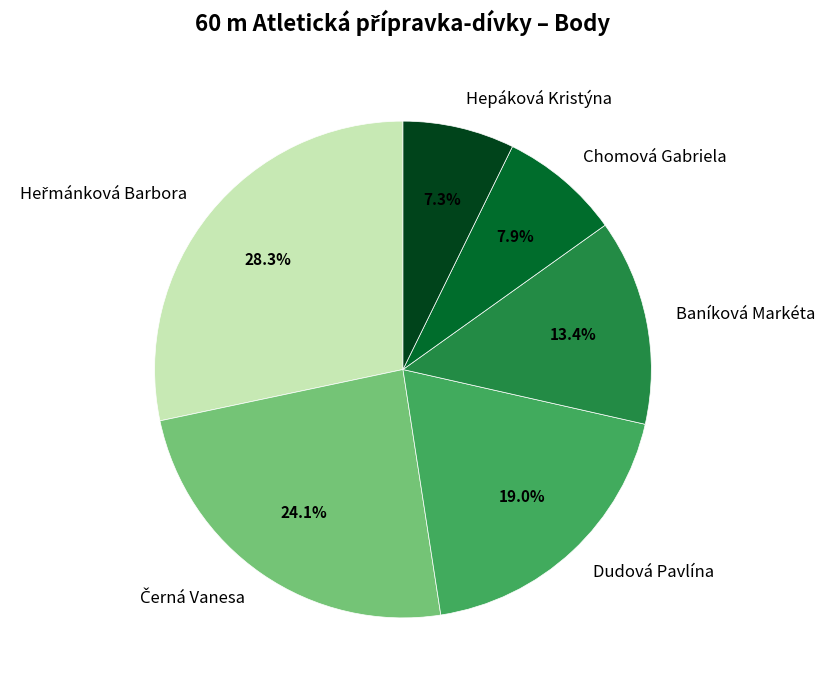

Is Baníková Markéta the majority of the pie?

No